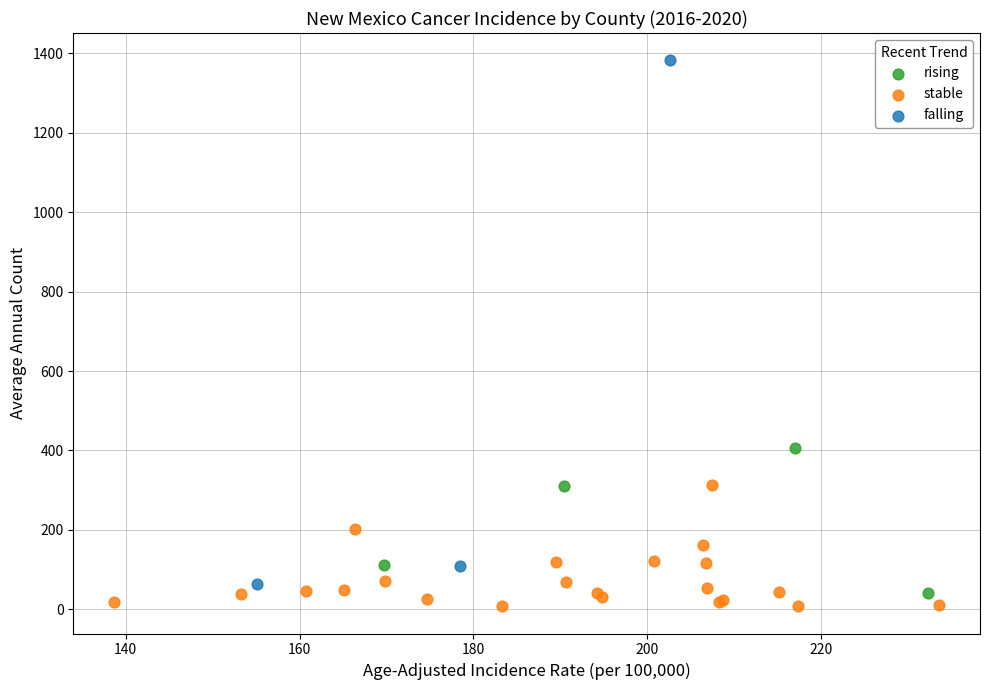

What are all the series names shown in the legend?

rising, stable, falling